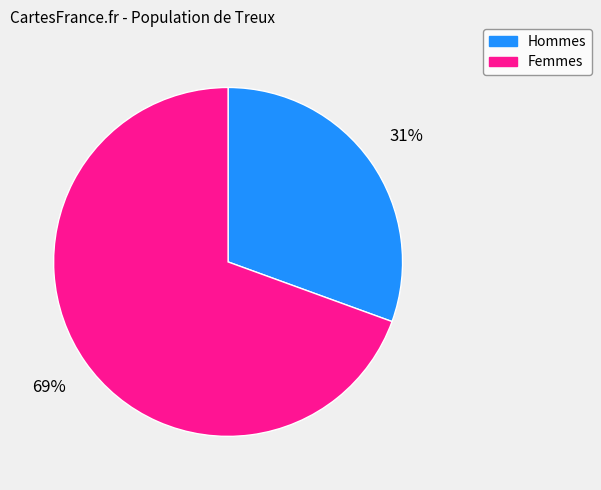

Is the sum of Femmes and Hommes greater than half?

Yes